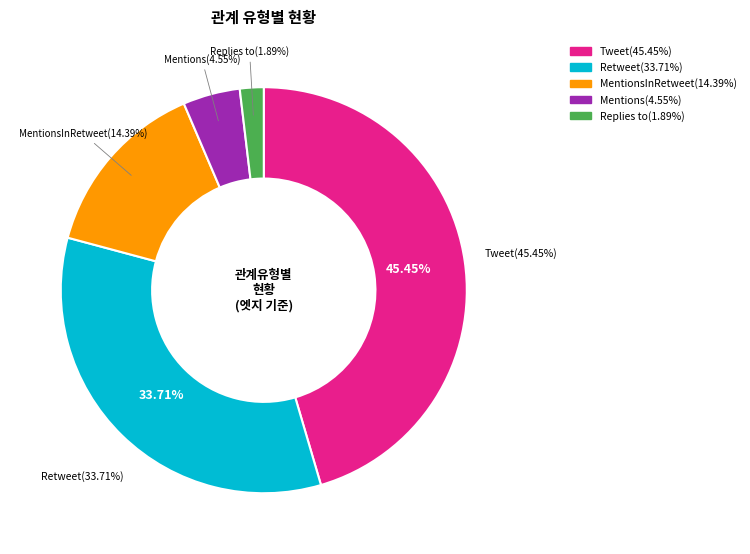

Which has a higher value, Replies to or Retweet?

Retweet